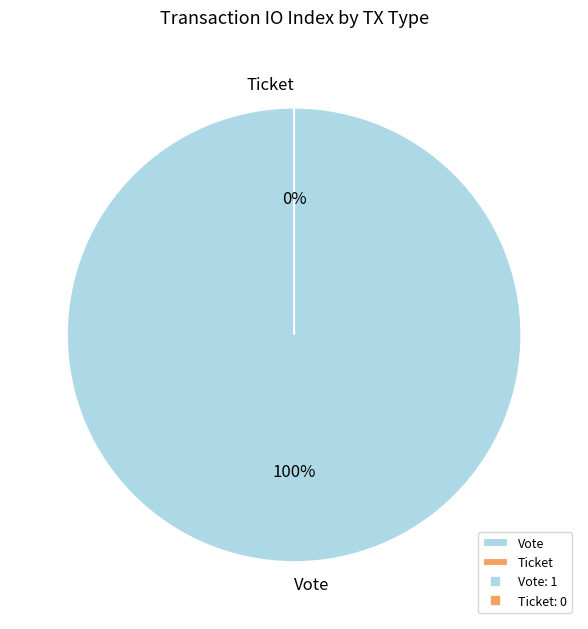

How many segments does this pie chart have?

2